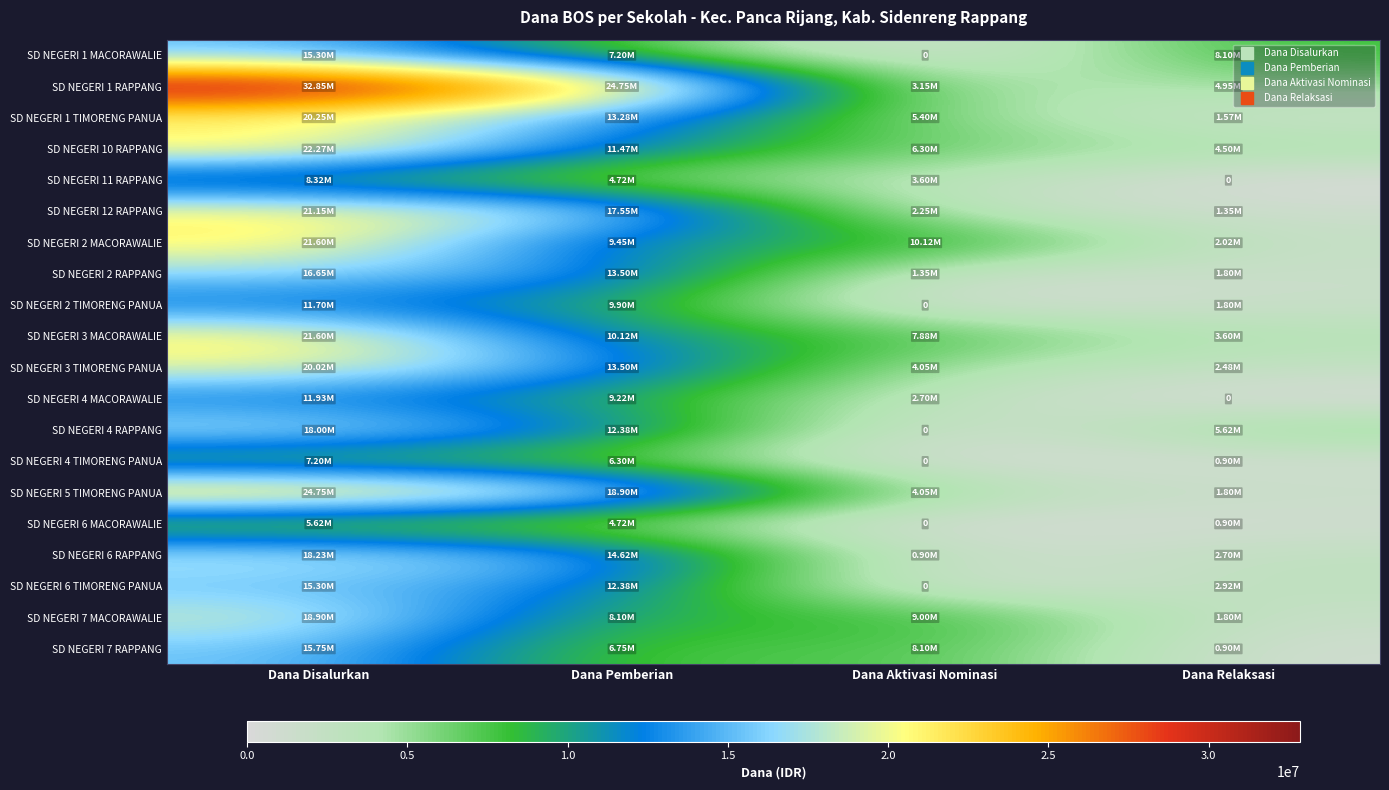

List the labels in order of SD NEGERI 6 RAPPANG value, largest first.

Dana Disalurkan, Dana Pemberian, Dana Relaksasi, Dana Aktivasi Nominasi